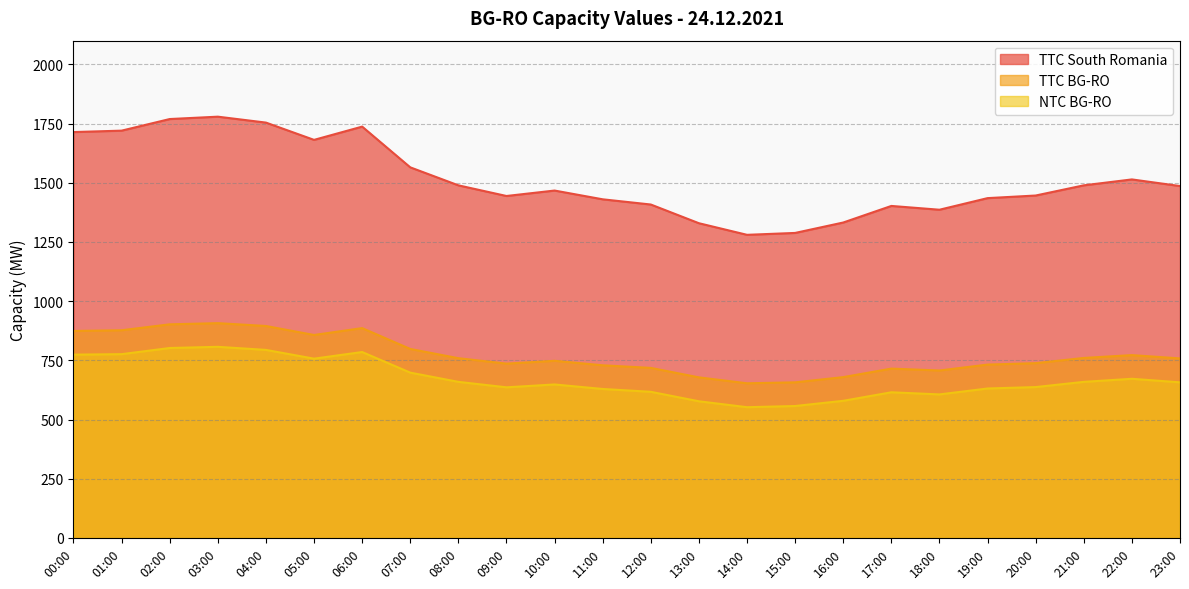

Does the chart display data point markers on the line(s)?

No